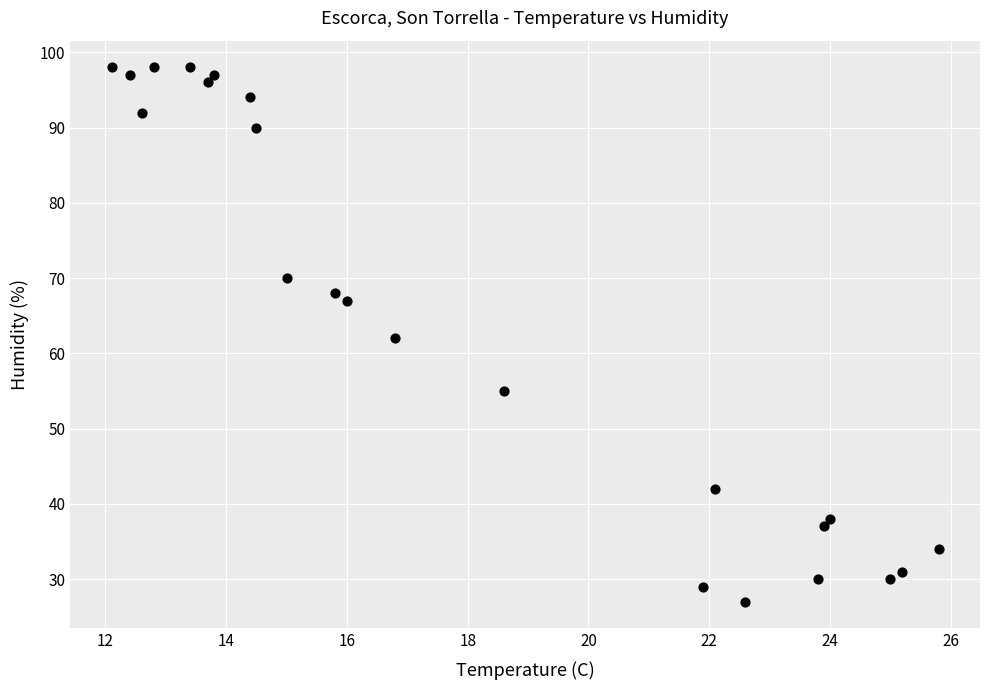

What is the range of Y values (max minus min)?

71